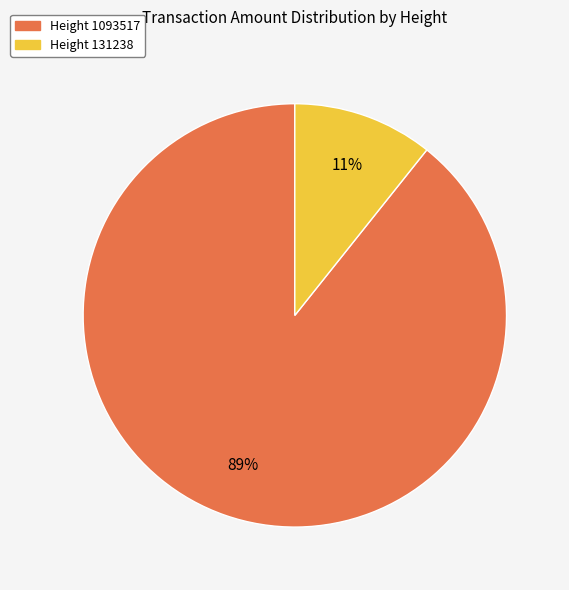

Is there a majority slice in this chart?

Yes